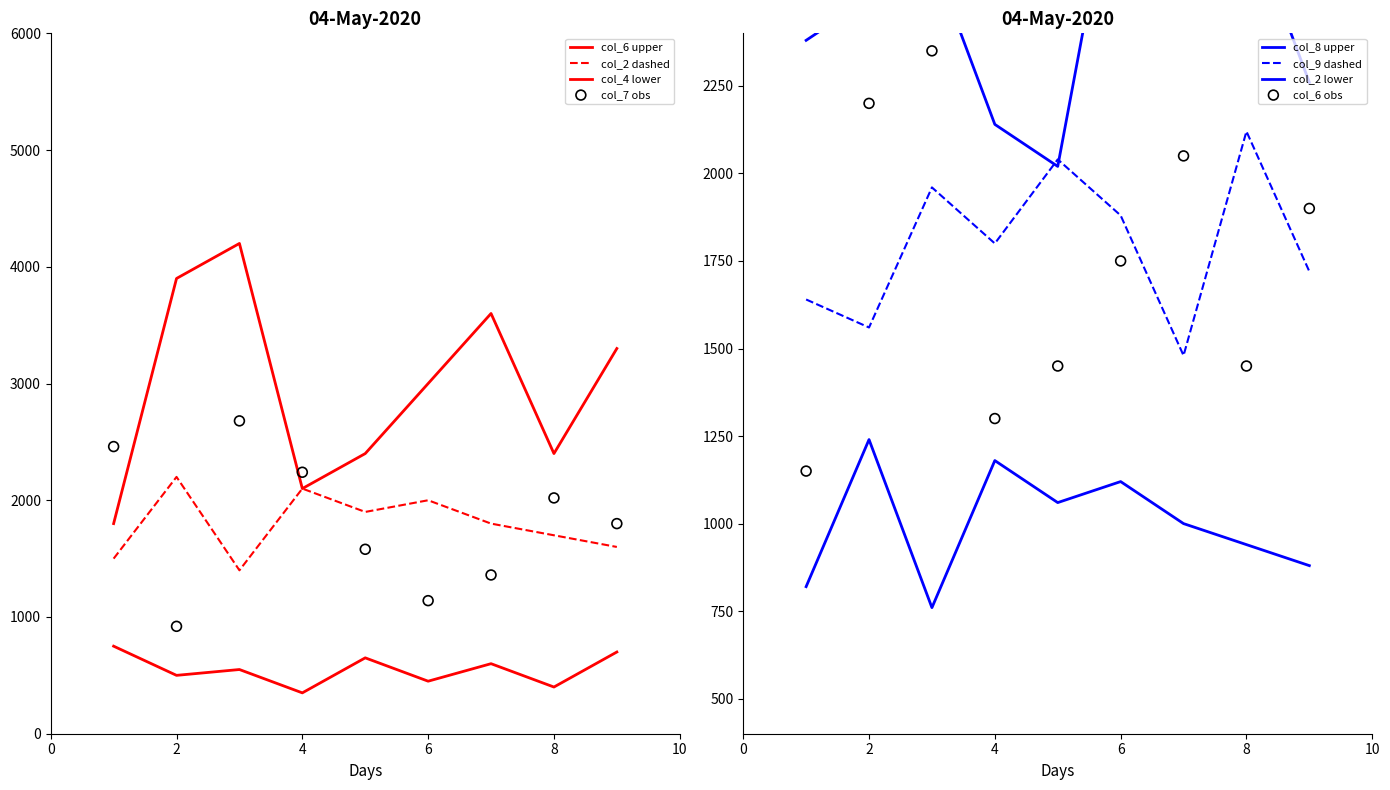

Which series has the widest spread of Y values?

col_6